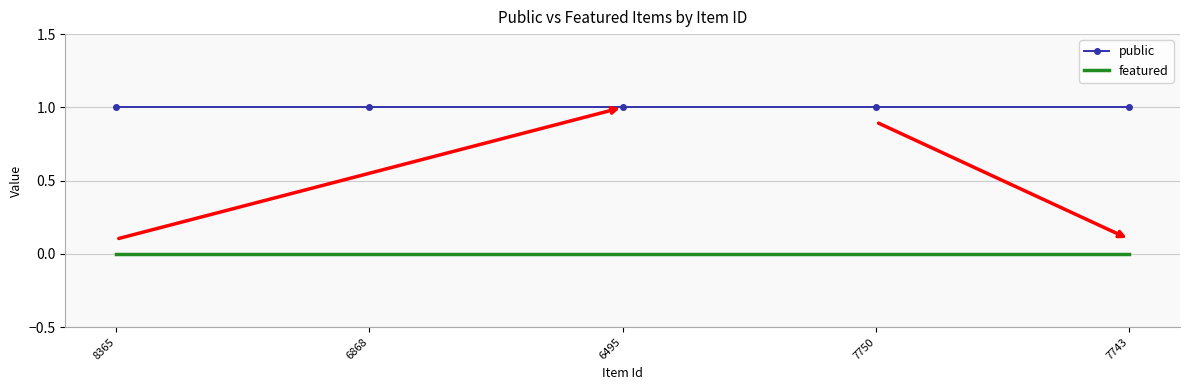

How many series are shown in this chart?

2